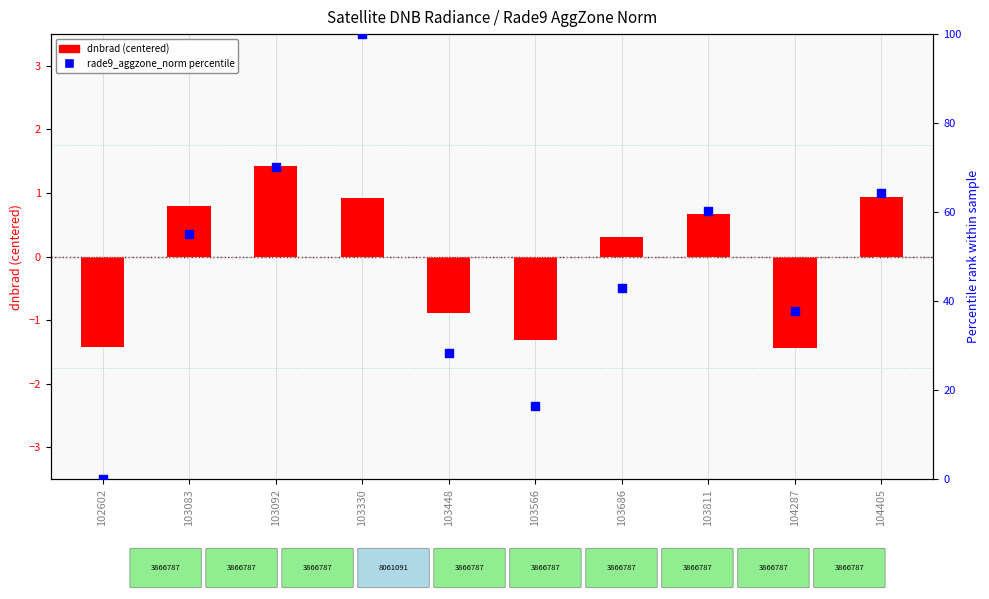

At which category is the sum across all series the highest?

103330